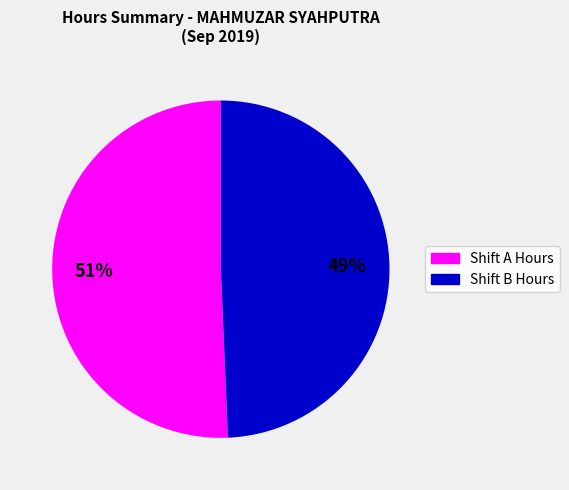

Count the number of slices in the pie.

2